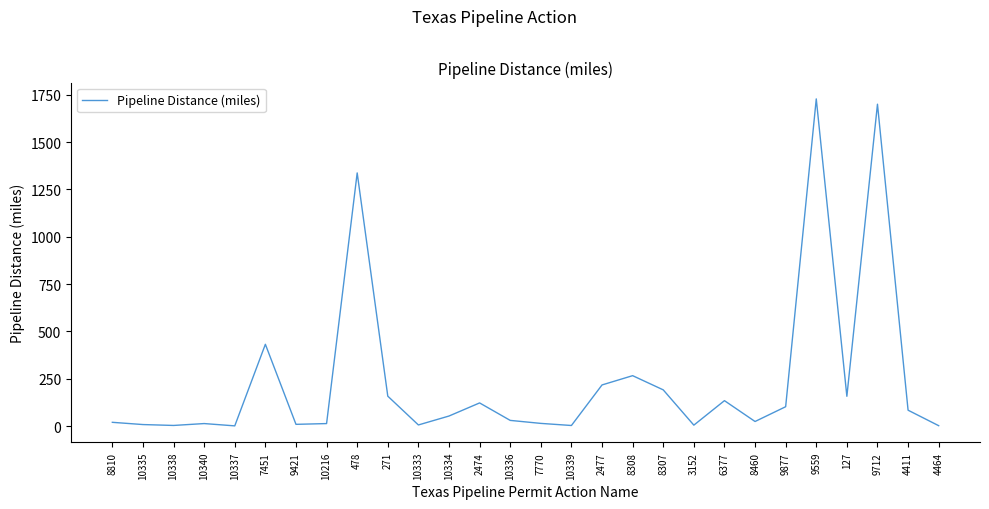

What is the difference between the values at 127 and 9877?

55.0